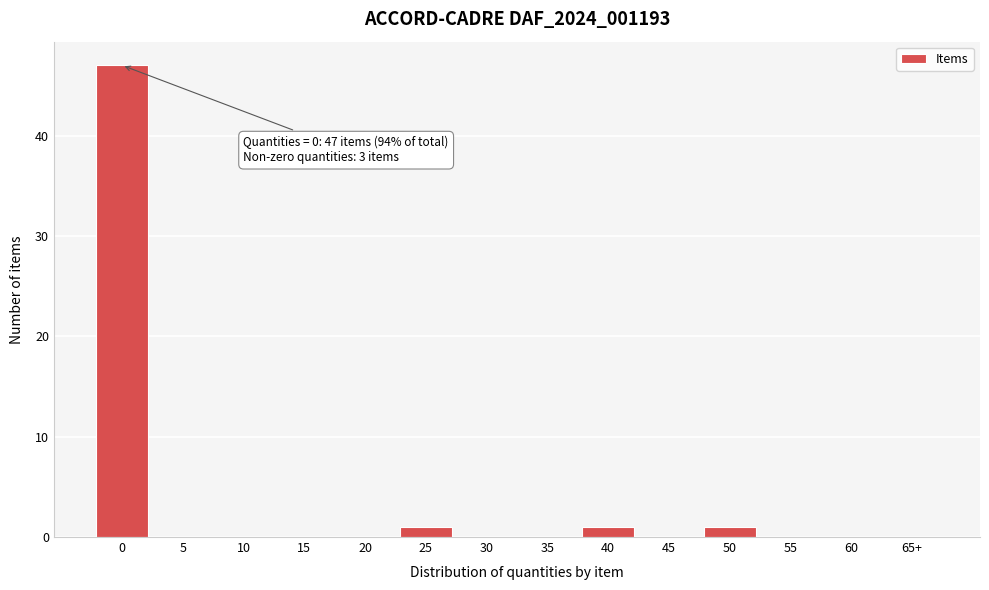

Reading right to left, list all the values displayed in this chart.

65+=0	60=0	55=0	50=1	45=0	40=1	35=0	30=0	25=1	20=0	15=0	10=0	5=0	0=47